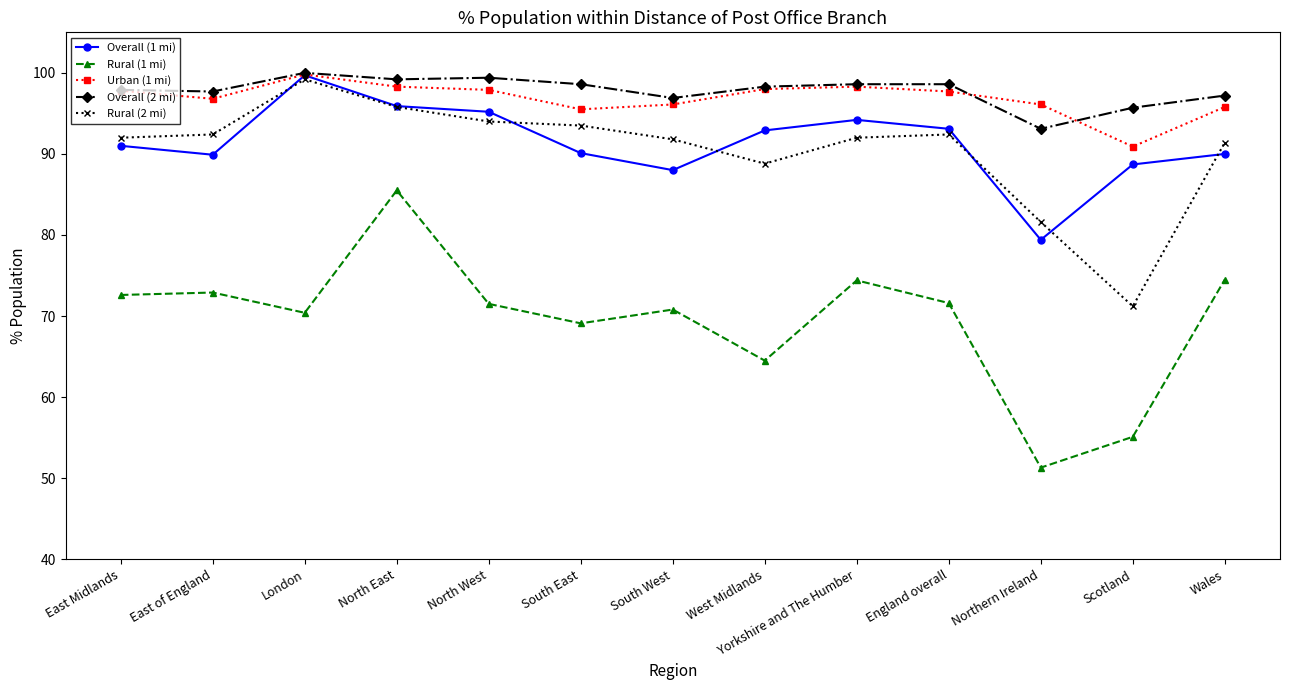

What is the sum of all Urban (1 mi) values?

1259.0